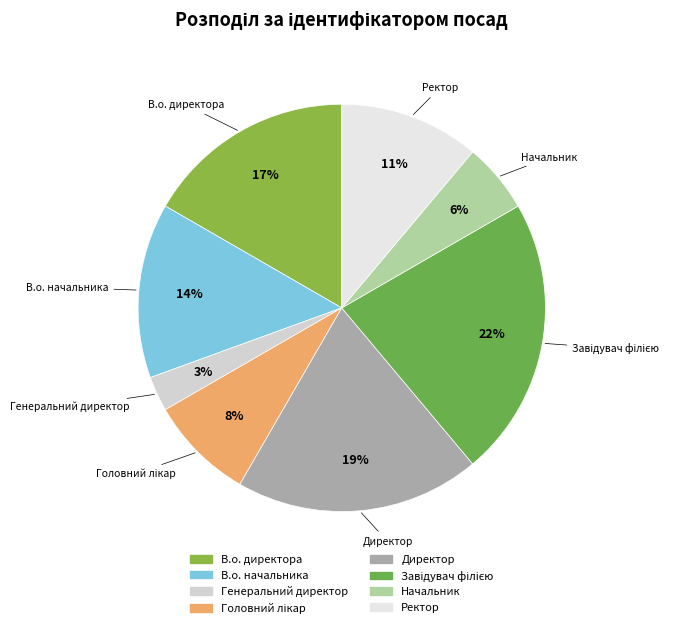

Do В.о. начальника and Директор together represent more than half of the pie?

No